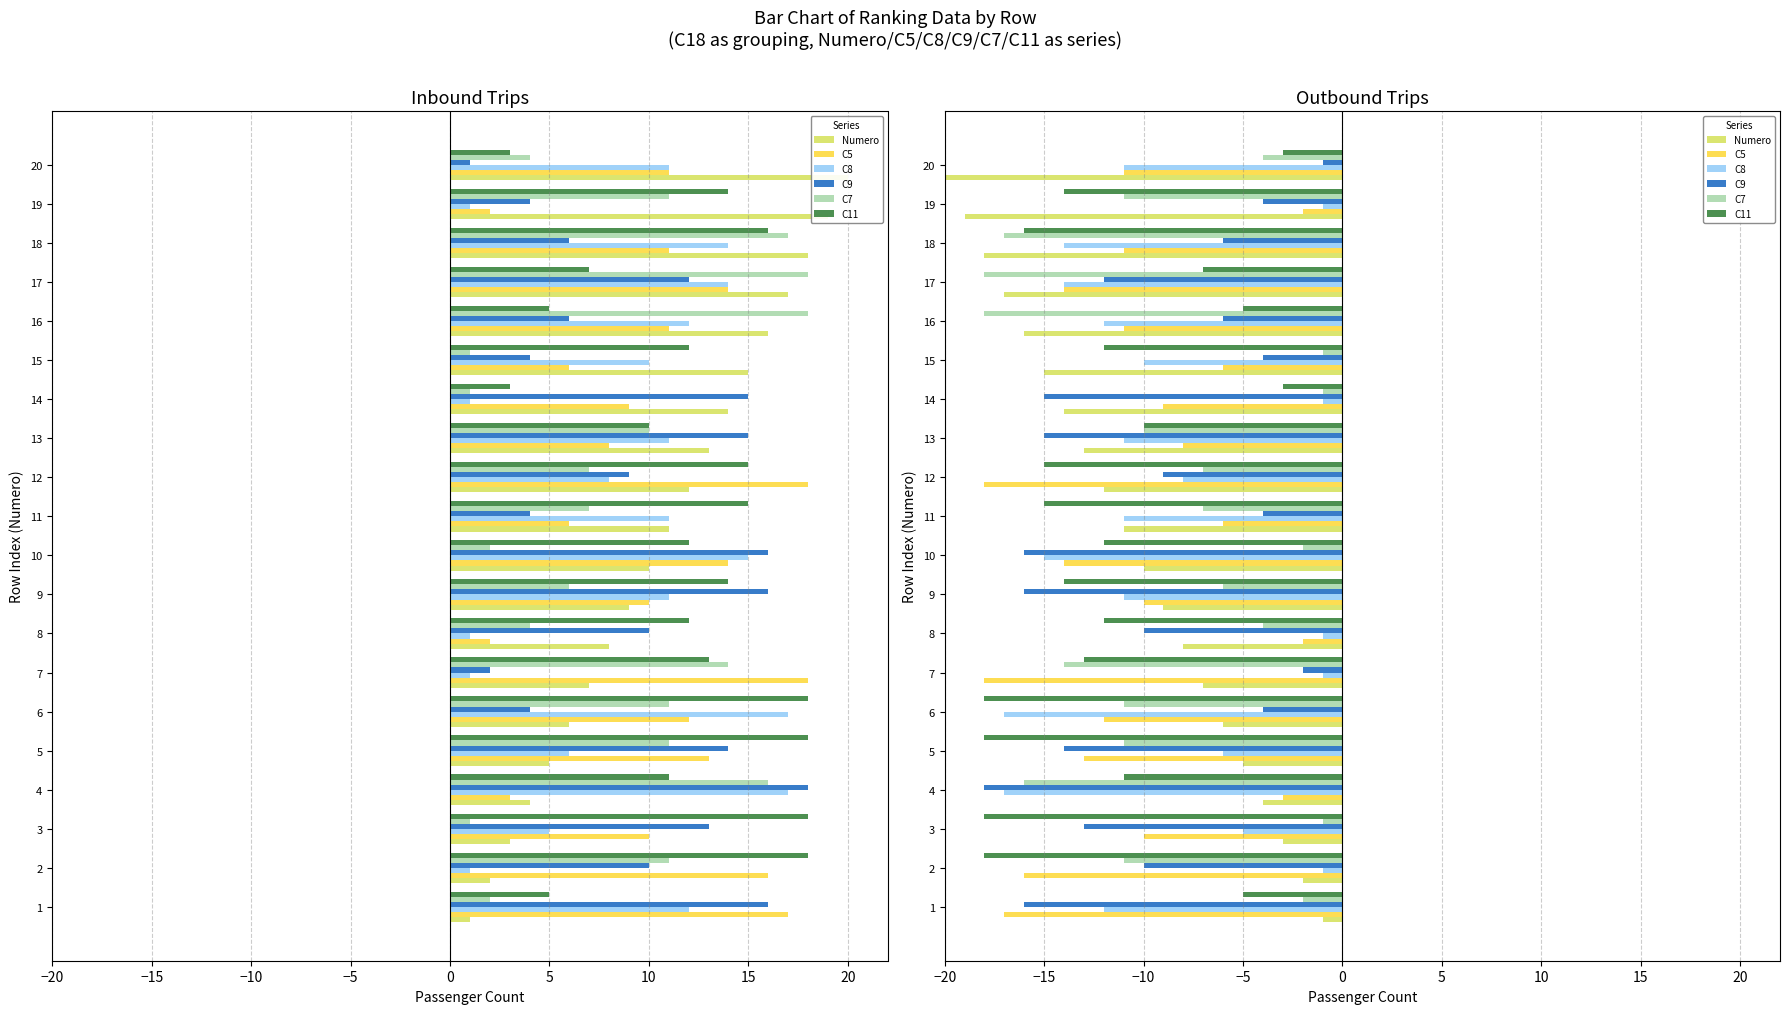

What is the sum of all C9 values?

-195